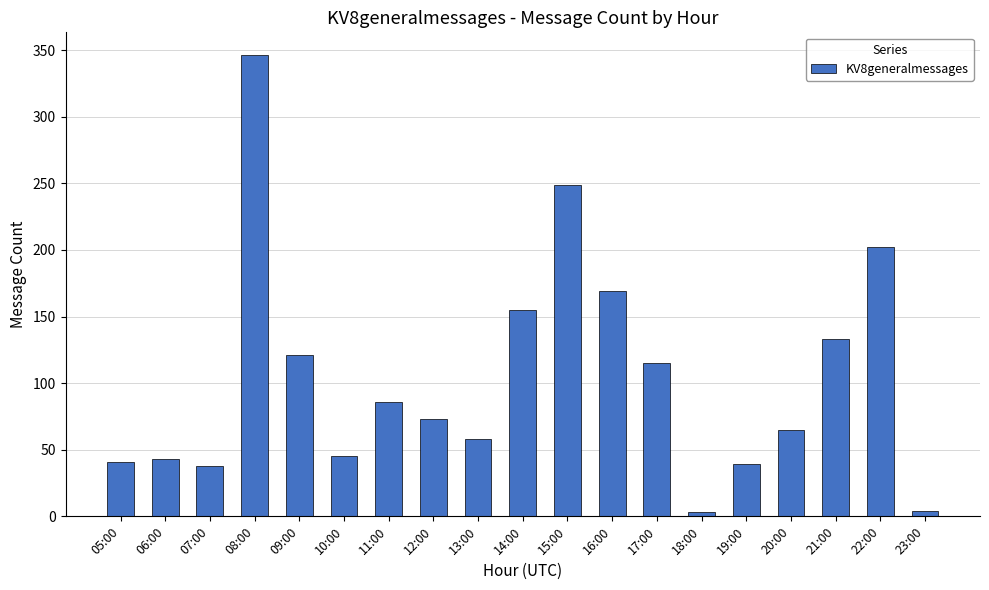

At which category does the chart reach its peak across all series?

08:00